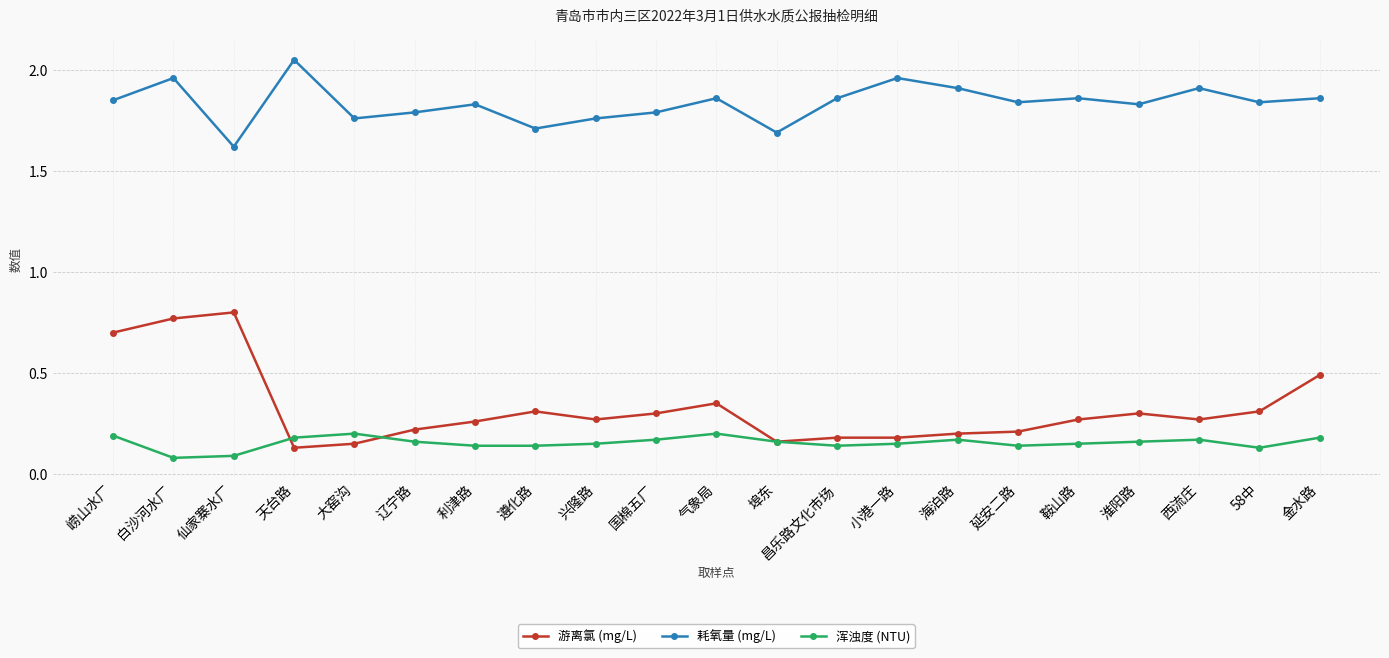

True or false: 耗氧量 (mg/L) has more than 0 points higher than both neighbors.

True